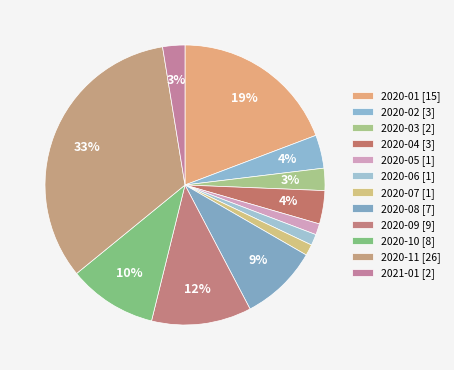

How many slices are in this pie chart?

12